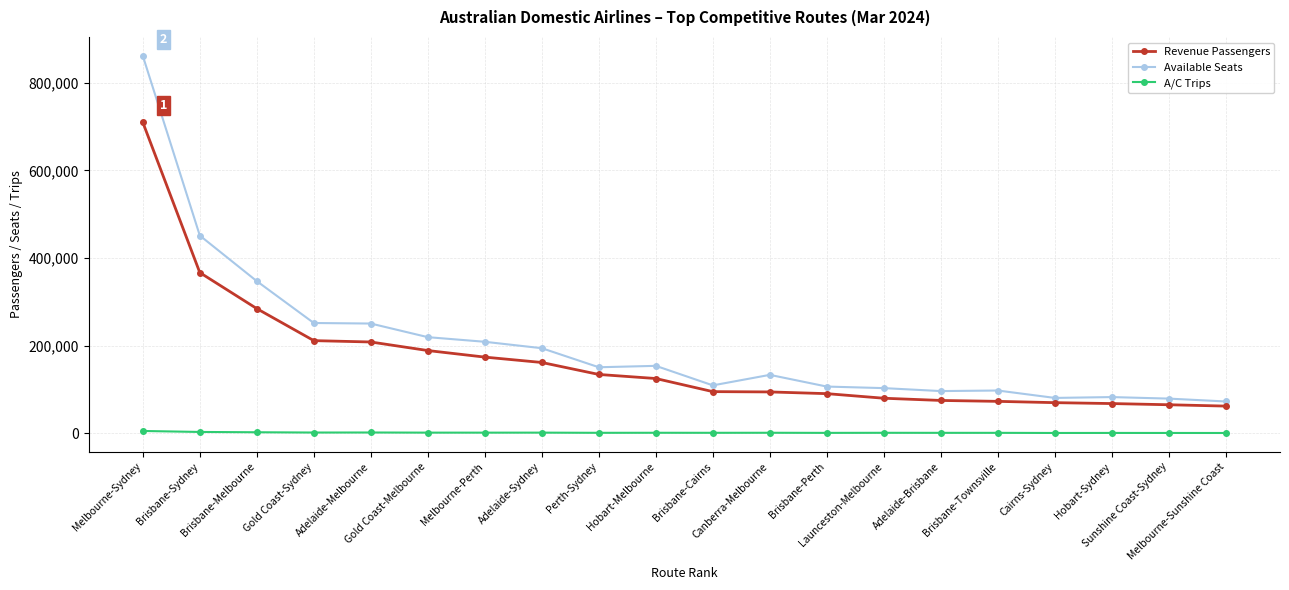

Is this an area chart (filled region under the line)?

No